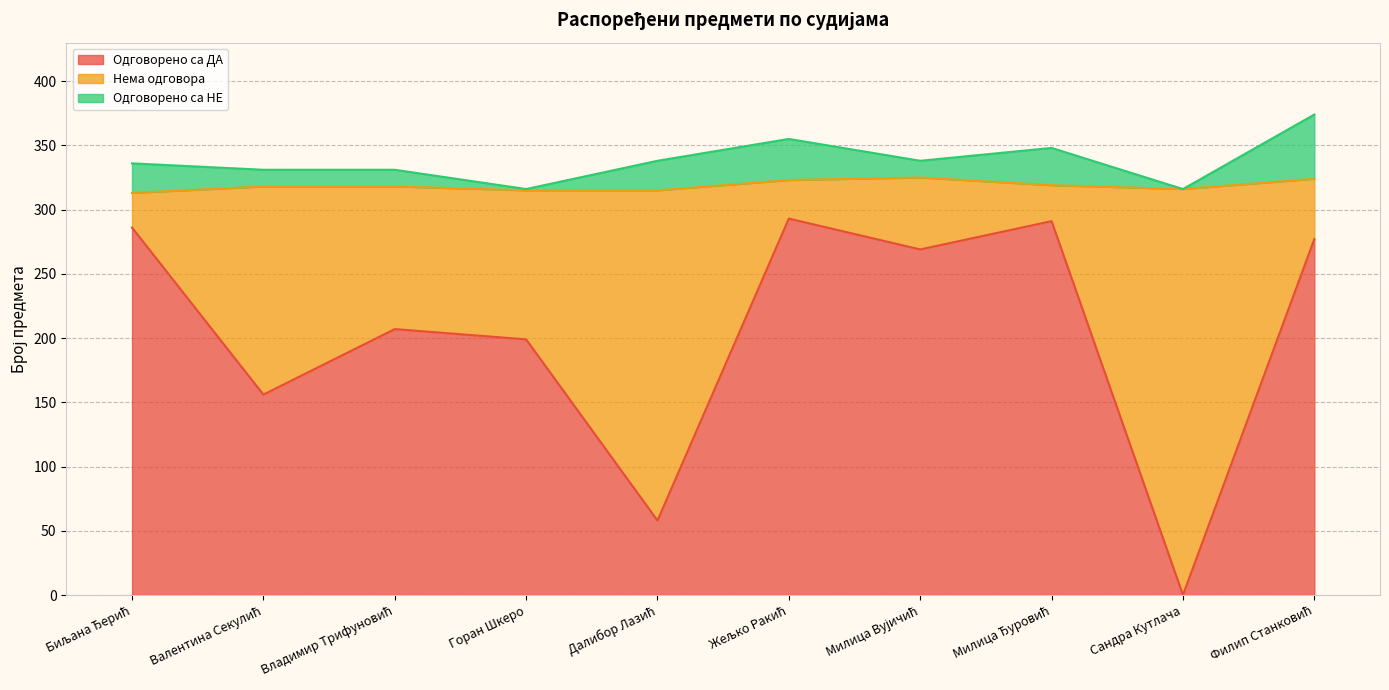

What is the average value of the Нема одговора series?

115